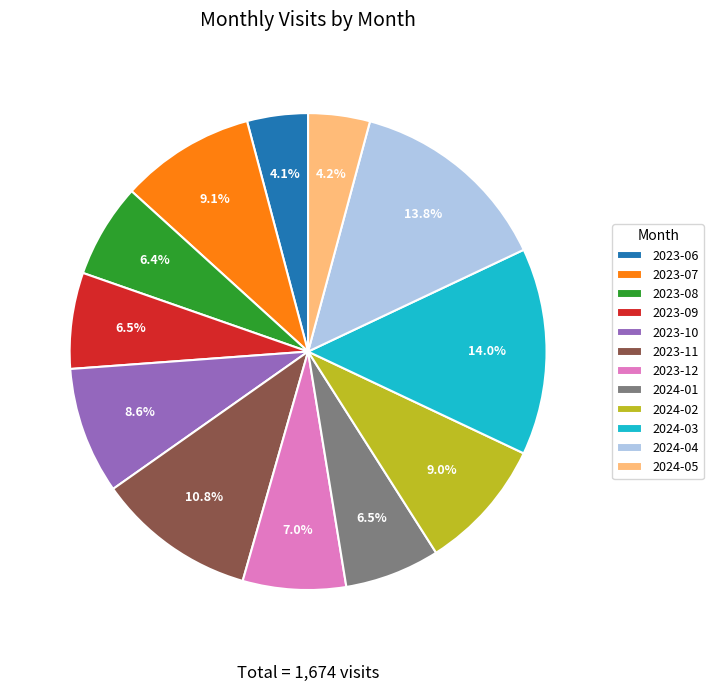

To the nearest percent, what percentage of the pie is 2023-11?

11%